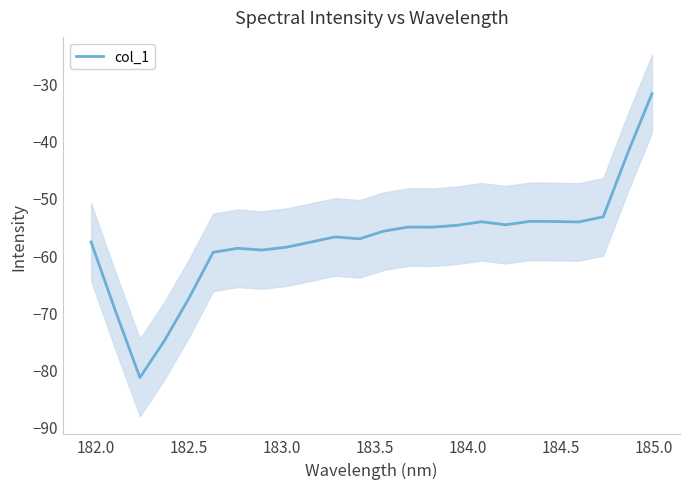

How many lines are shown in the chart?

1